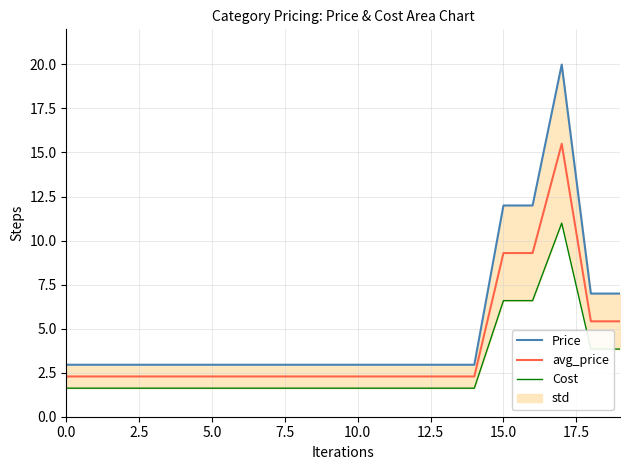

Which series has the widest spread of values?

Price